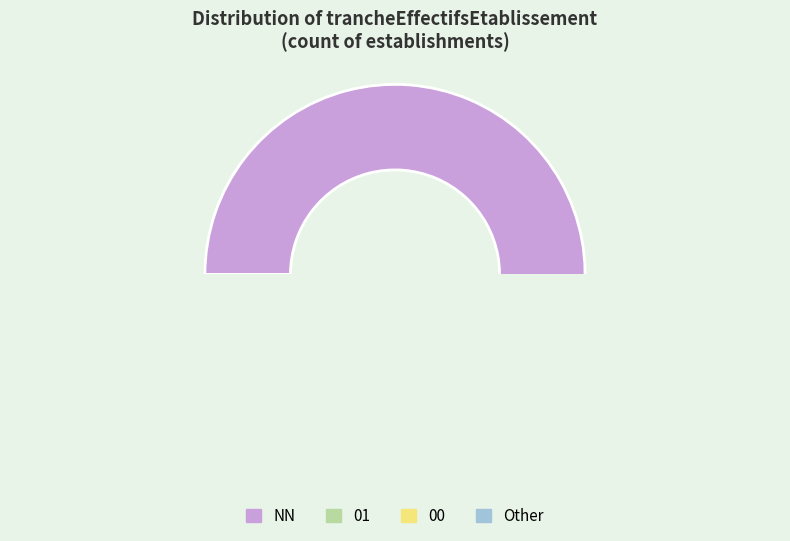

What is the majority slice?

NN